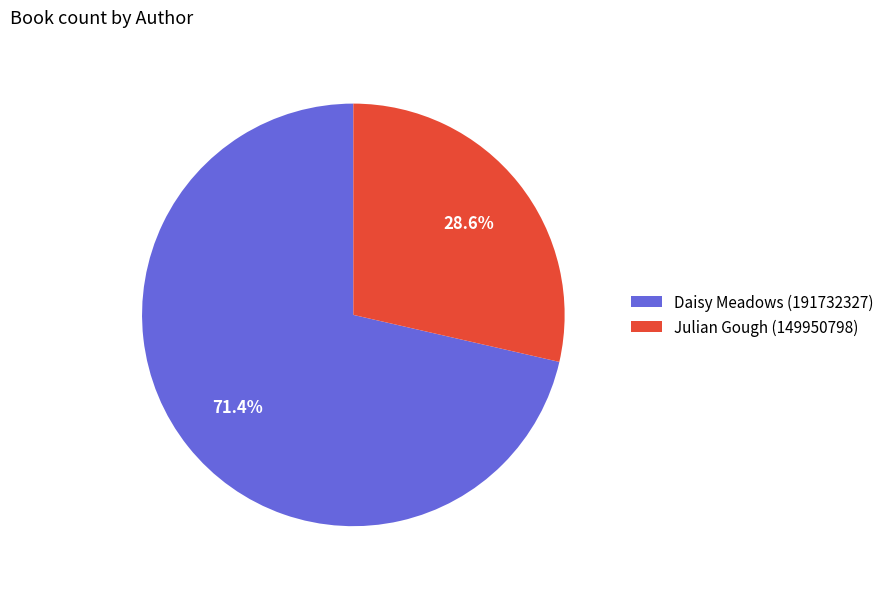

To the nearest percent, what is the difference between the largest and smallest slice percentages?

43%